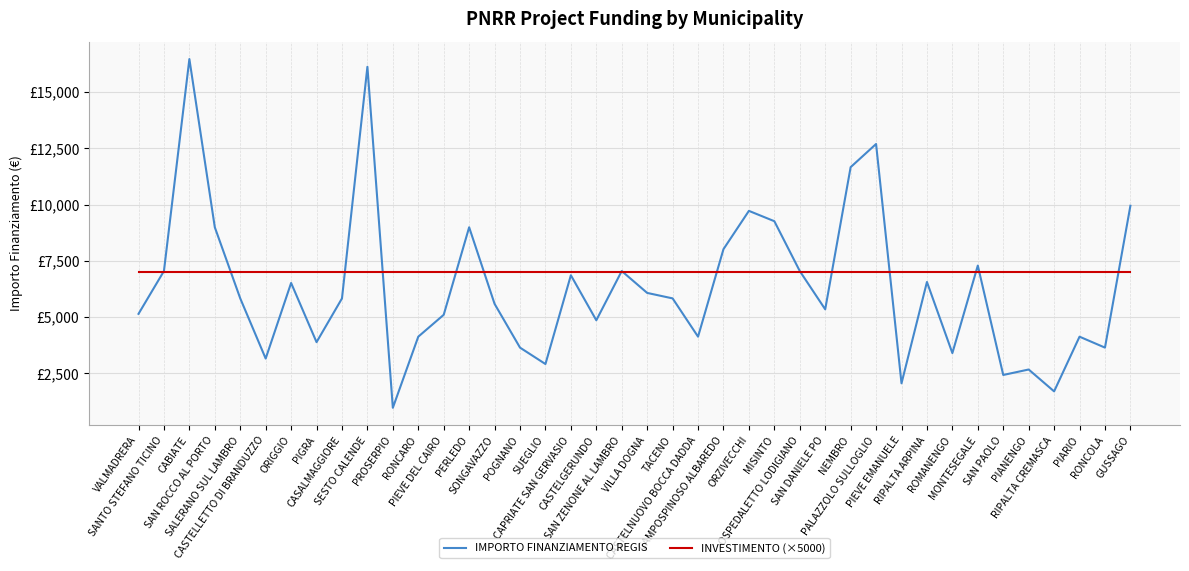

What is the spread (max minus min) of values at PERLEDO?

1991